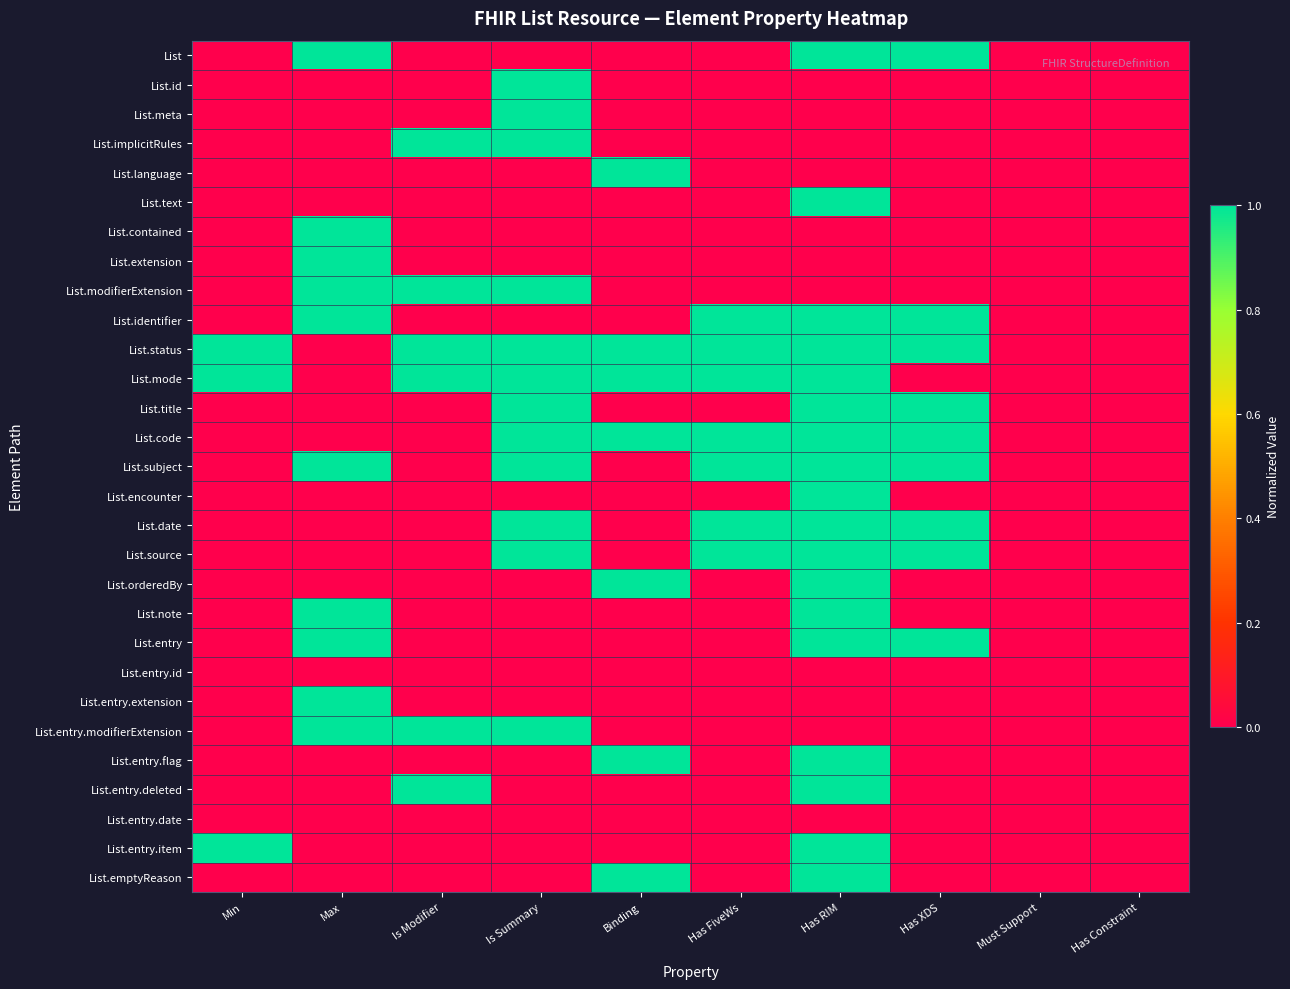

Which has a higher value, Has RIM or Binding?

Has RIM